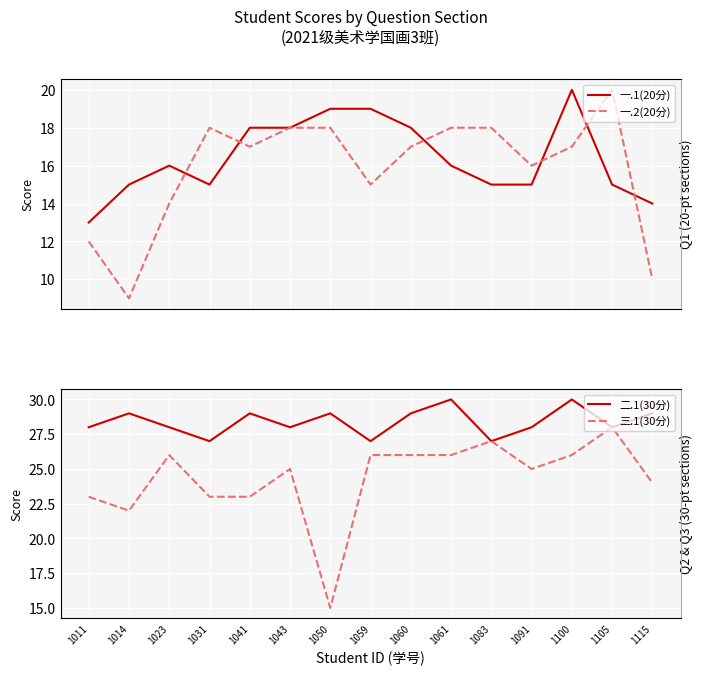

True or false: 一.2(20分) and 二.1(30分) intersect in this chart.

False